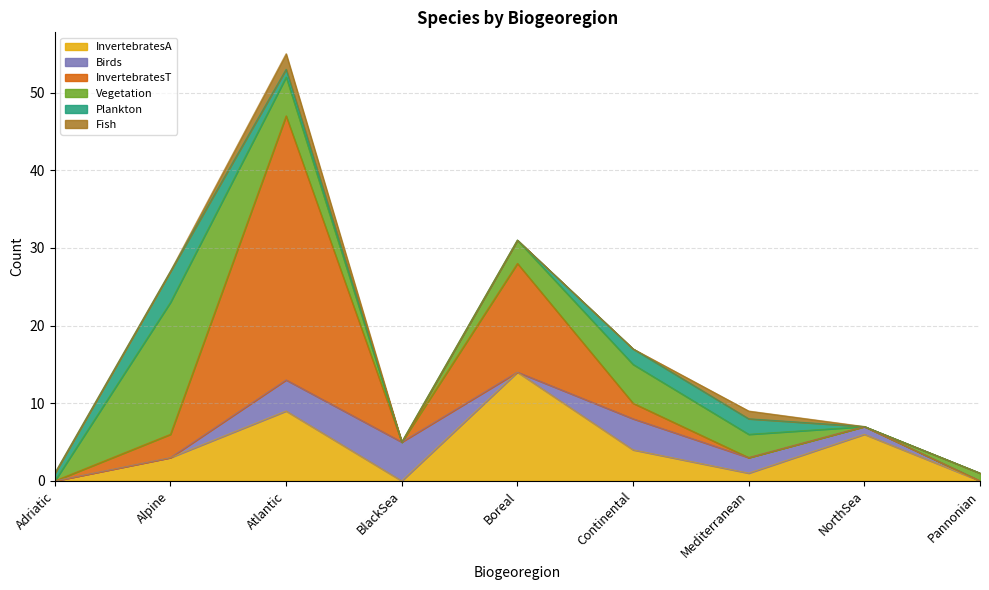

Reading left to right, transcribe all the data shown in this chart.

InvertebratesA: 0	3	9	0	14	4	1	6	0
Birds: 0	0	4	5	0	4	2	1	0
InvertebratesT: 0	3	34	0	14	2	0	0	0
Vegetation: 0	17	5	0	3	5	3	0	1
Plankton: 1	4	1	0	0	2	2	0	0
Fish: 0	0	2	0	0	0	1	0	0